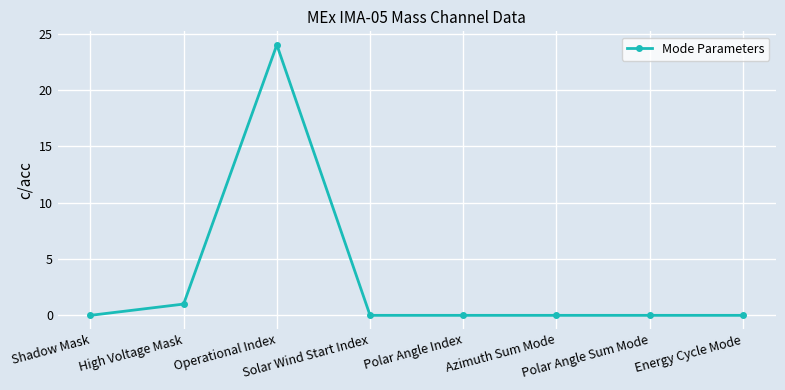

What is the sum of all values?

25